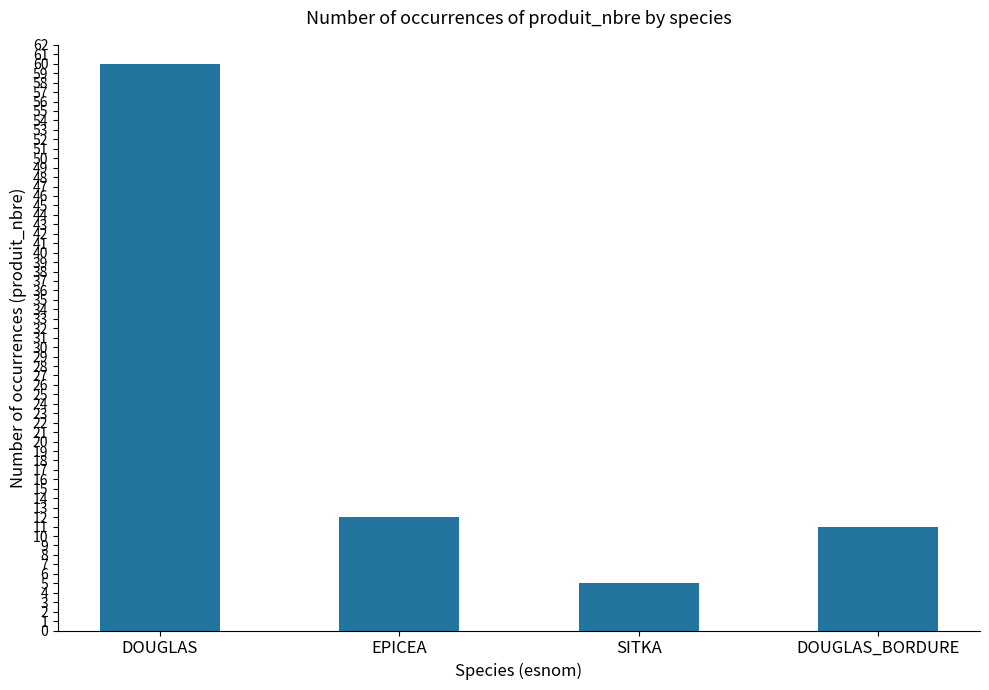

What is the value of the 3rd bar from the left?

5